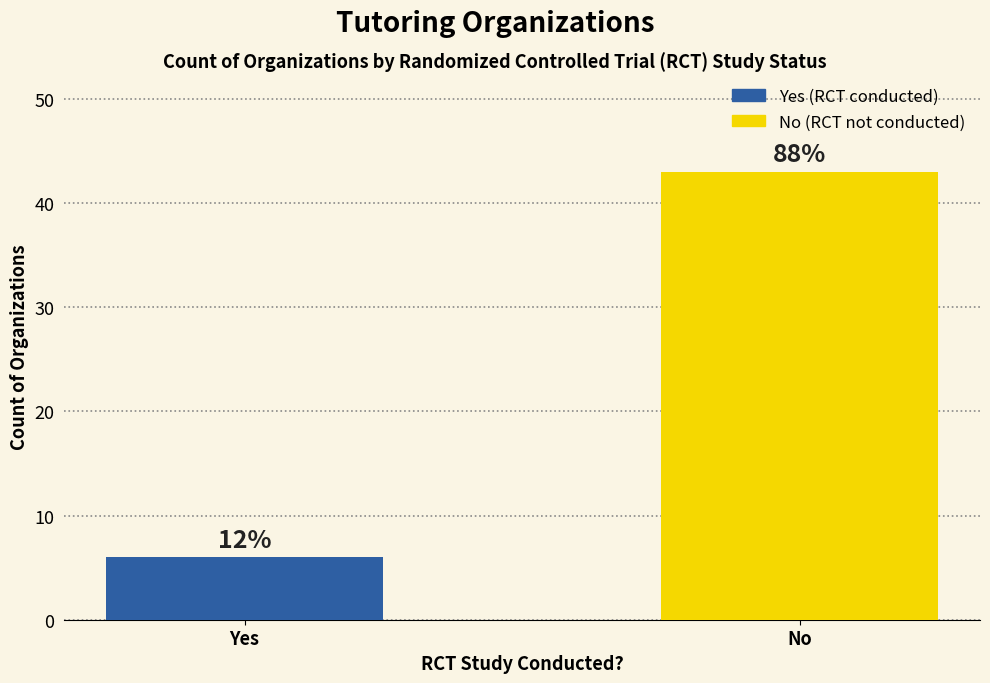

Does the chart contain any negative values?

No